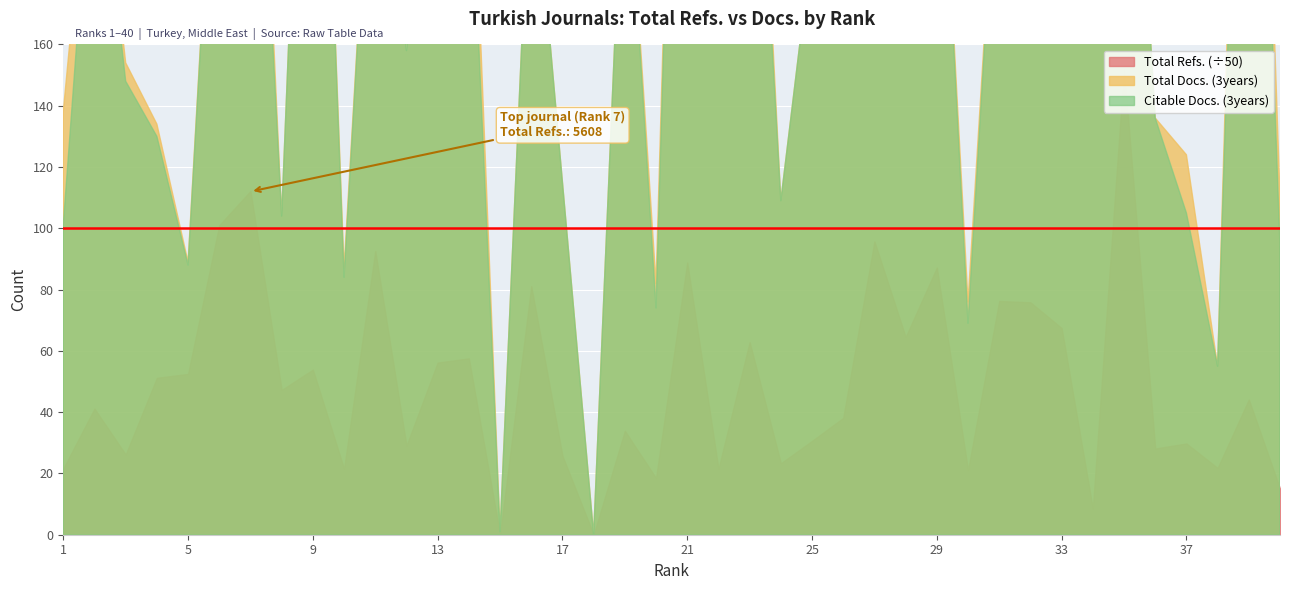

Reading right to left, what are all the values shown in this chart?

Total Refs.: 40=751	39=2206	38=1089	37=1489	36=1406	35=7600	34=424	33=3372	32=3792	31=3814	30=1052	29=4358	28=3225	27=4786	26=1906	25=1531	24=1165	23=3142	22=1073	21=4442	20=924	19=1695	18=0	17=1287	16=4055	15=0	14=2877	13=2809	12=1453	11=4629	10=1073	9=2694	8=2362	7=5608	6=5051	5=2624	4=2560	3=1308	2=2057	1=1079
Total Docs. (3years): 40=110	39=408	38=55	37=124	36=136	35=308	34=171	33=475	32=788	31=241	30=76	29=266	28=338	27=294	26=259	25=193	24=109	23=311	22=180	21=434	20=82	19=238	18=0	17=115	16=230	15=1	14=259	13=244	12=158	11=261	10=87	9=355	8=104	7=327	6=268	5=89	4=134	3=154	2=246	1=138
Citable Docs. (3years): 40=94	39=376	38=55	37=105	36=136	35=308	34=171	33=321	32=410	31=240	30=69	29=266	28=337	27=294	26=255	25=193	24=109	23=290	22=169	21=425	20=74	19=238	18=0	17=115	16=230	15=1	14=234	13=240	12=158	11=261	10=84	9=355	8=104	7=301	6=266	5=88	4=130	3=148	2=239	1=101